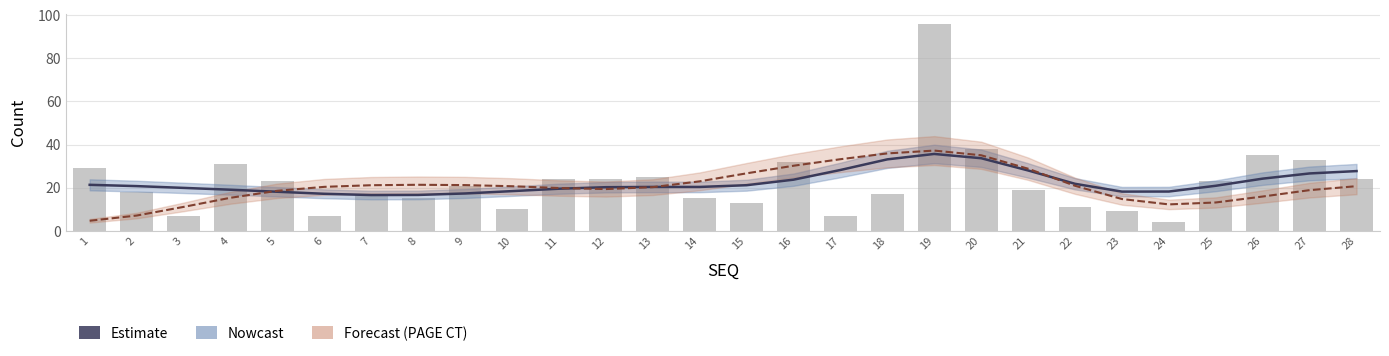

What is the average value of the Estimate (PAGE CT scaled) series?

21.0